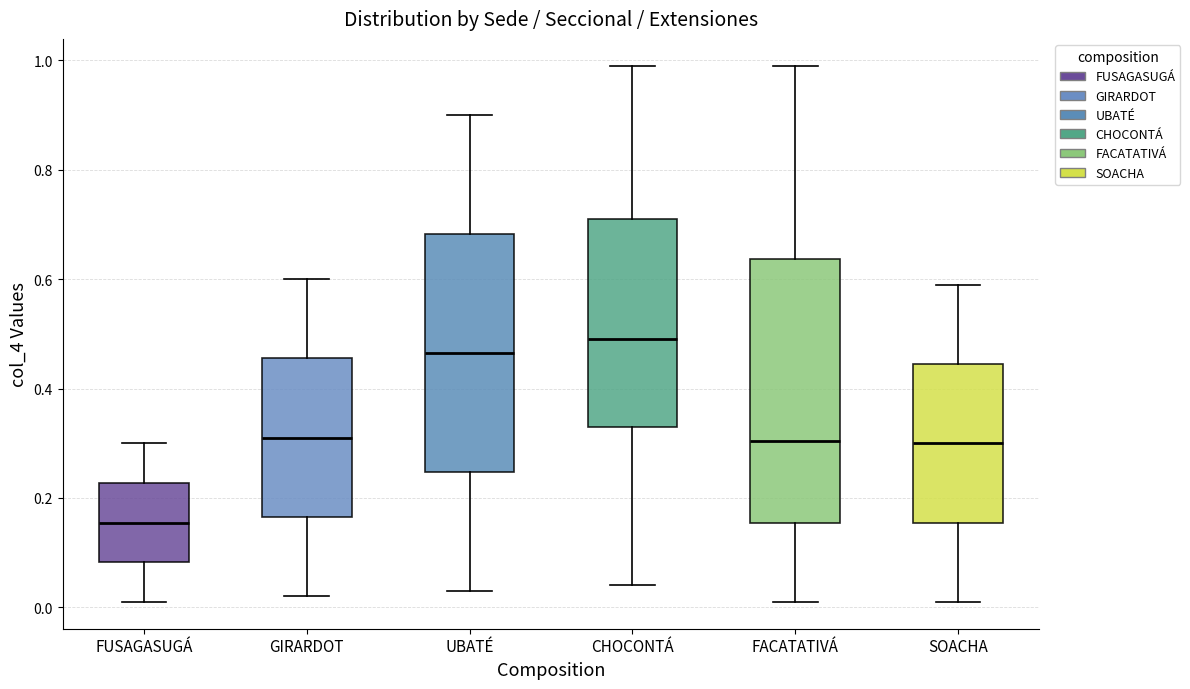

Reading left to right, transcribe this box plot: for each box, give where its median line is, the range the box spans, and where its two whiskers end, as read against the y-axis. The values are not printed on the chart, so give them approximately, as read against the axis.

FUSAGASUGÁ: median 0.16, box 0.08 to 0.22, whiskers 0.02 to 0.30
GIRARDOT: median 0.32, box 0.16 to 0.46, whiskers 0.02 to 0.60
UBATÉ: median 0.46, box 0.24 to 0.68, whiskers 0.04 to 0.90
CHOCONTÁ: median 0.50, box 0.34 to 0.72, whiskers 0.04 to 1.00
FACATATIVÁ: median 0.30, box 0.16 to 0.64, whiskers 0.02 to 1.00
SOACHA: median 0.30, box 0.16 to 0.44, whiskers 0.02 to 0.60